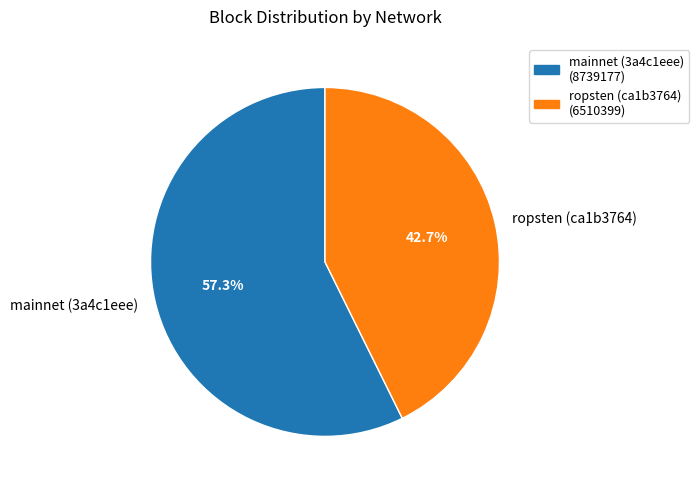

Does ropsten (ca1b3764) account for over 50% of the chart?

No